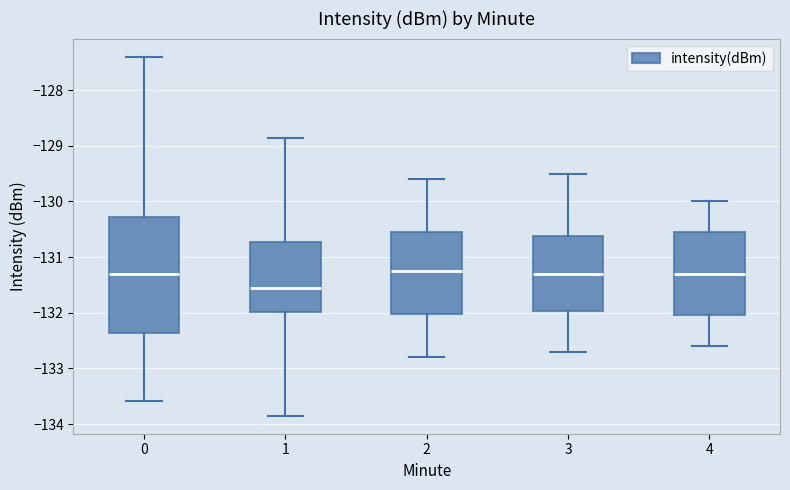

Reading left to right, transcribe this box plot: for each box, give where its median line is, the range the box spans, and where its two whiskers end, as read against the y-axis. The values are not printed on the chart, so give them approximately, as read against the axis.

0: median -131.3, box -132.4 to -130.3, whiskers -133.6 to -127.4
1: median -131.5, box -132.0 to -130.7, whiskers -133.9 to -128.9
2: median -131.2, box -132.0 to -130.5, whiskers -132.8 to -129.6
3: median -131.3, box -132.0 to -130.6, whiskers -132.7 to -129.5
4: median -131.3, box -132.0 to -130.5, whiskers -132.6 to -130.0